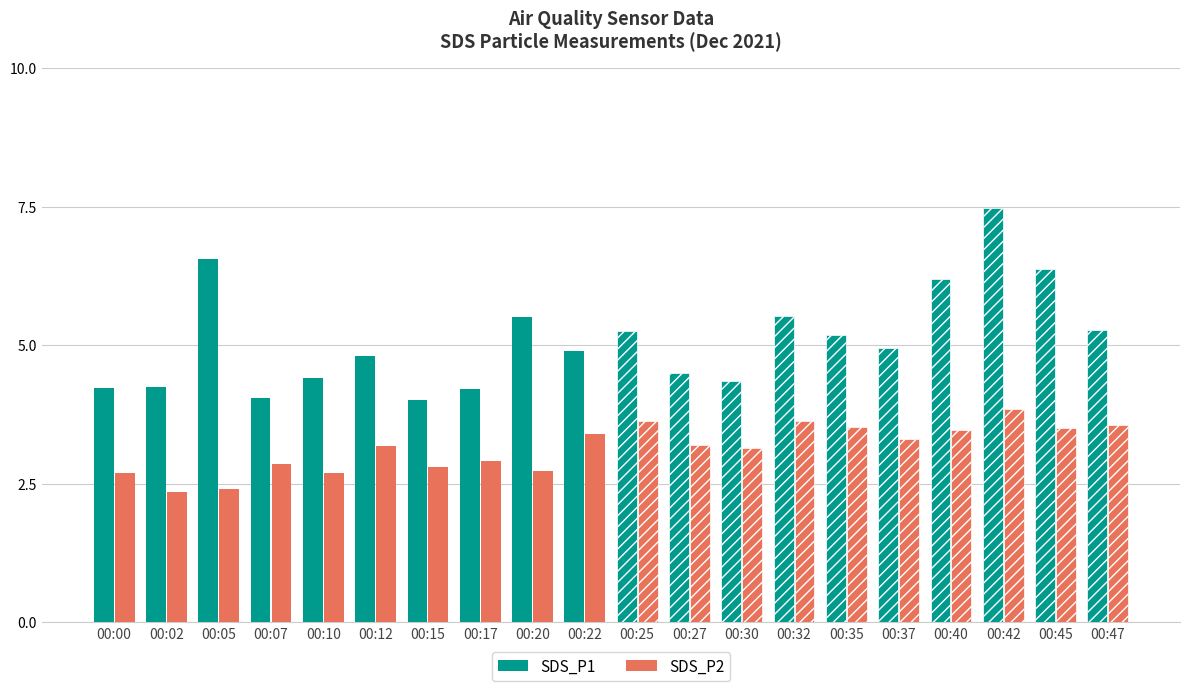

Are the bars grouped side by side (vs. stacked)?

Yes